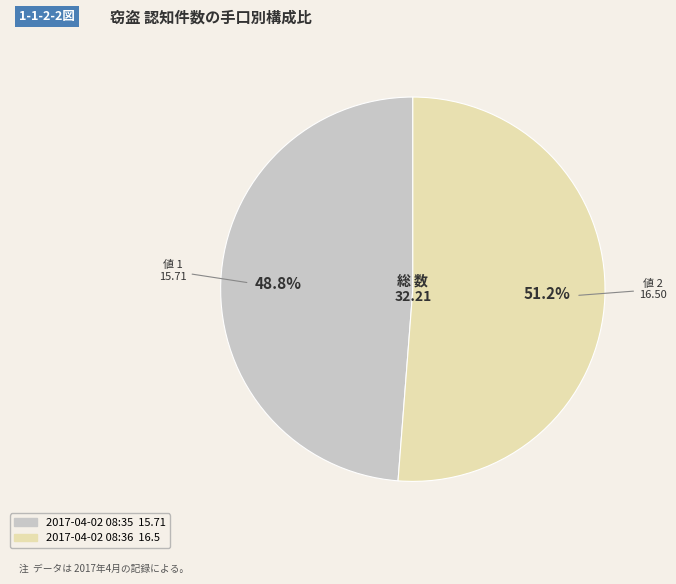

Is there any slice that represents more than half of the pie?

Yes